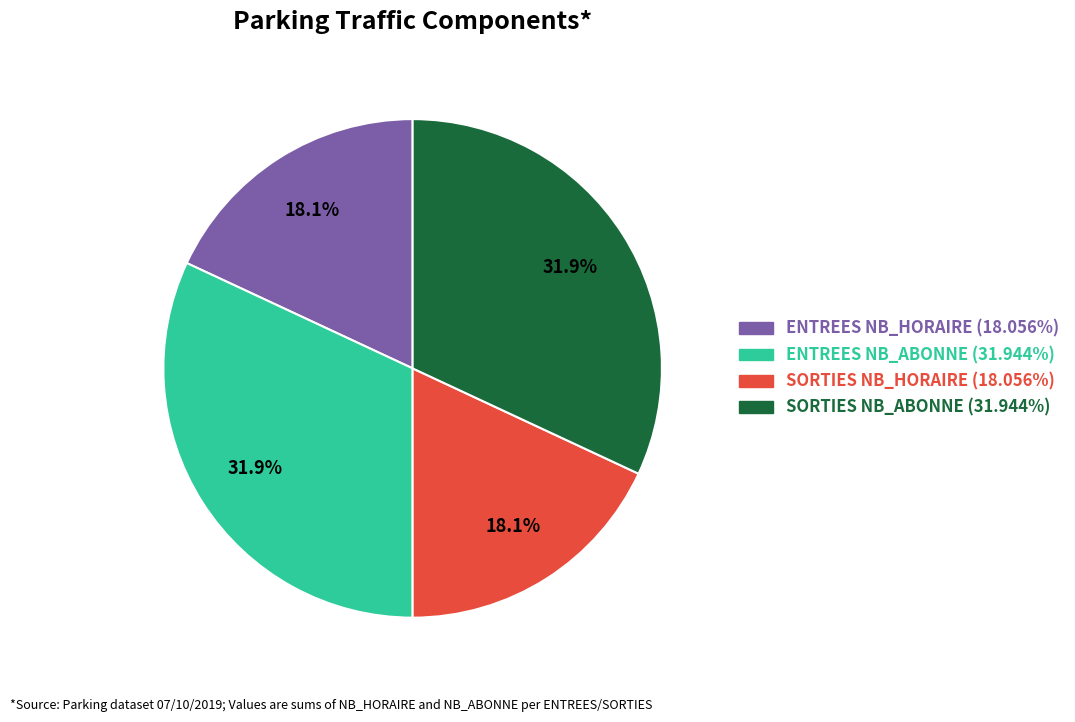

The SORTIES NB_HORAIRE slice represents 18% of the pie. True or false?

True